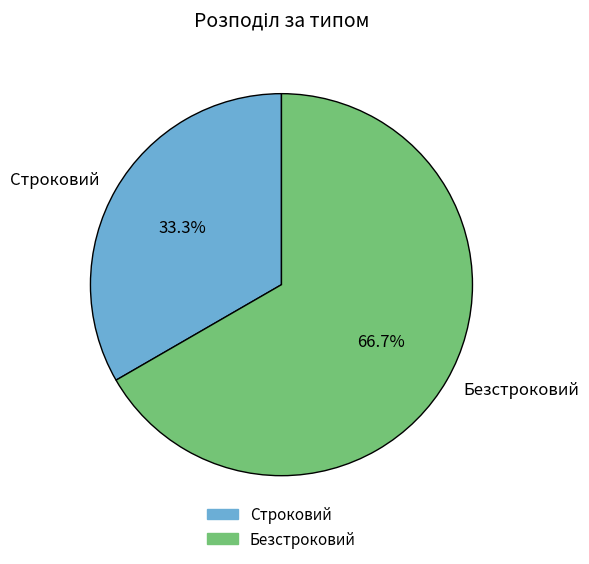

What portion of the pie excludes Строковий?

66.7%